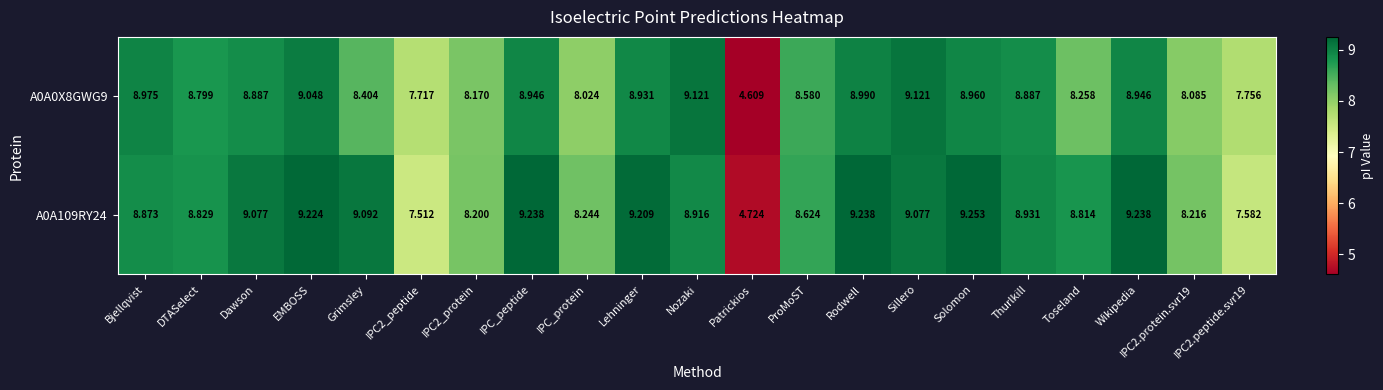

Which category has the lowest value in the A0A109RY24 series?

Patrickios